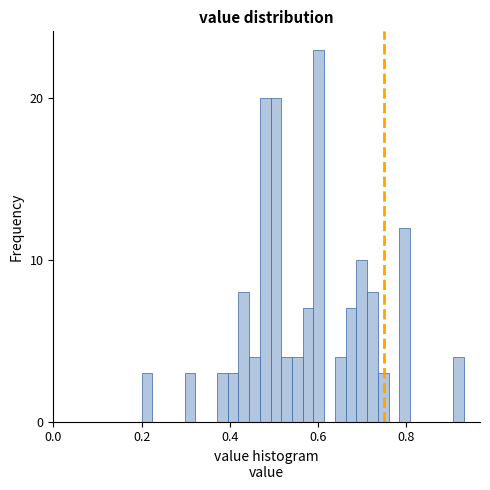

Around what value on the x-axis is the tallest bar? Give the approximate position of its centre, as read against the axis.

0.60